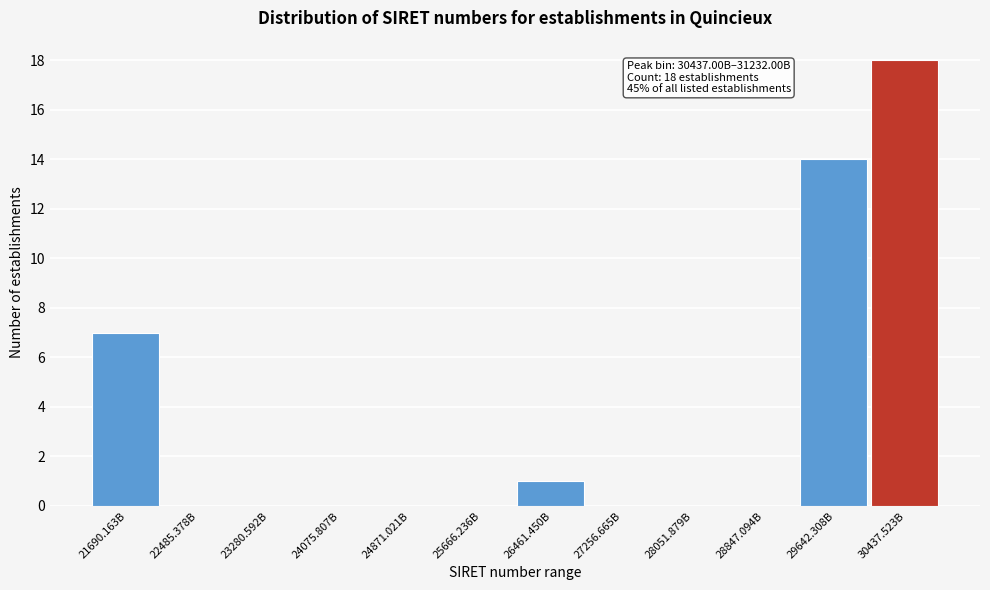

Reading right to left, list all the values displayed in this chart.

30437.523B=18	29642.308B=14	28847.094B=0	28051.879B=0	27256.665B=0	26461.450B=1	25666.236B=0	24871.021B=0	24075.807B=0	23280.592B=0	22485.378B=0	21690.163B=7